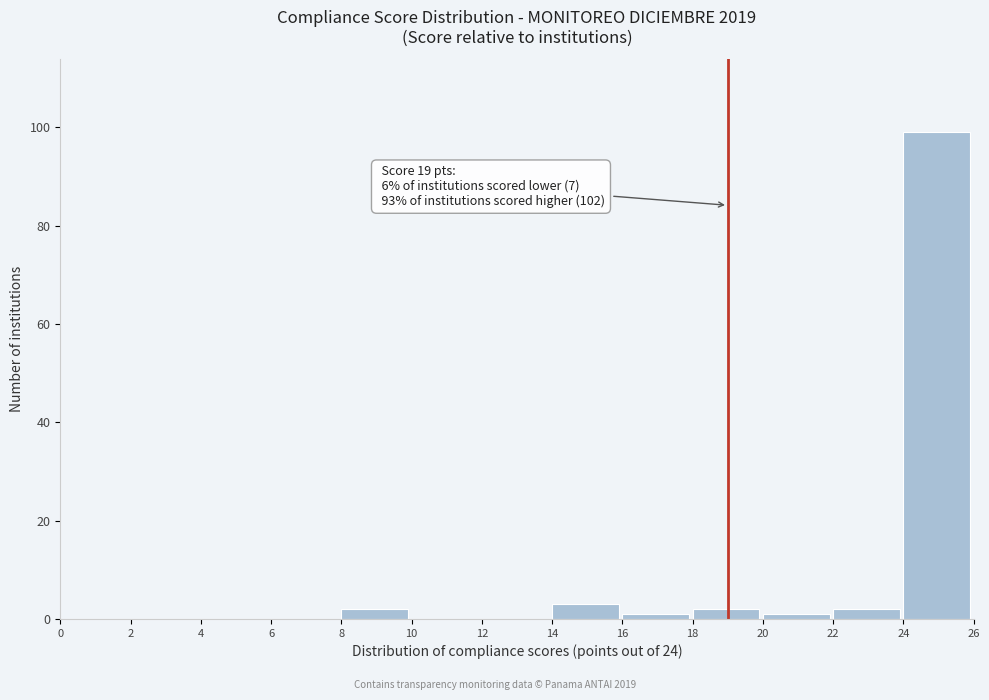

Which range on the x-axis has the tallest bar?

24 to 26